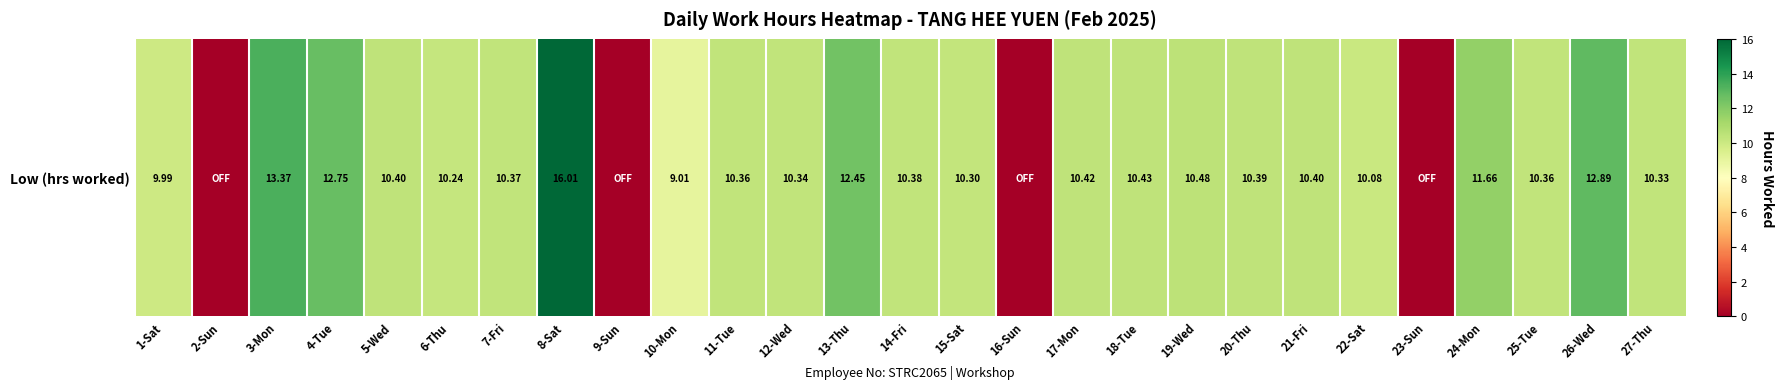

What is the greatest value displayed?

16.0